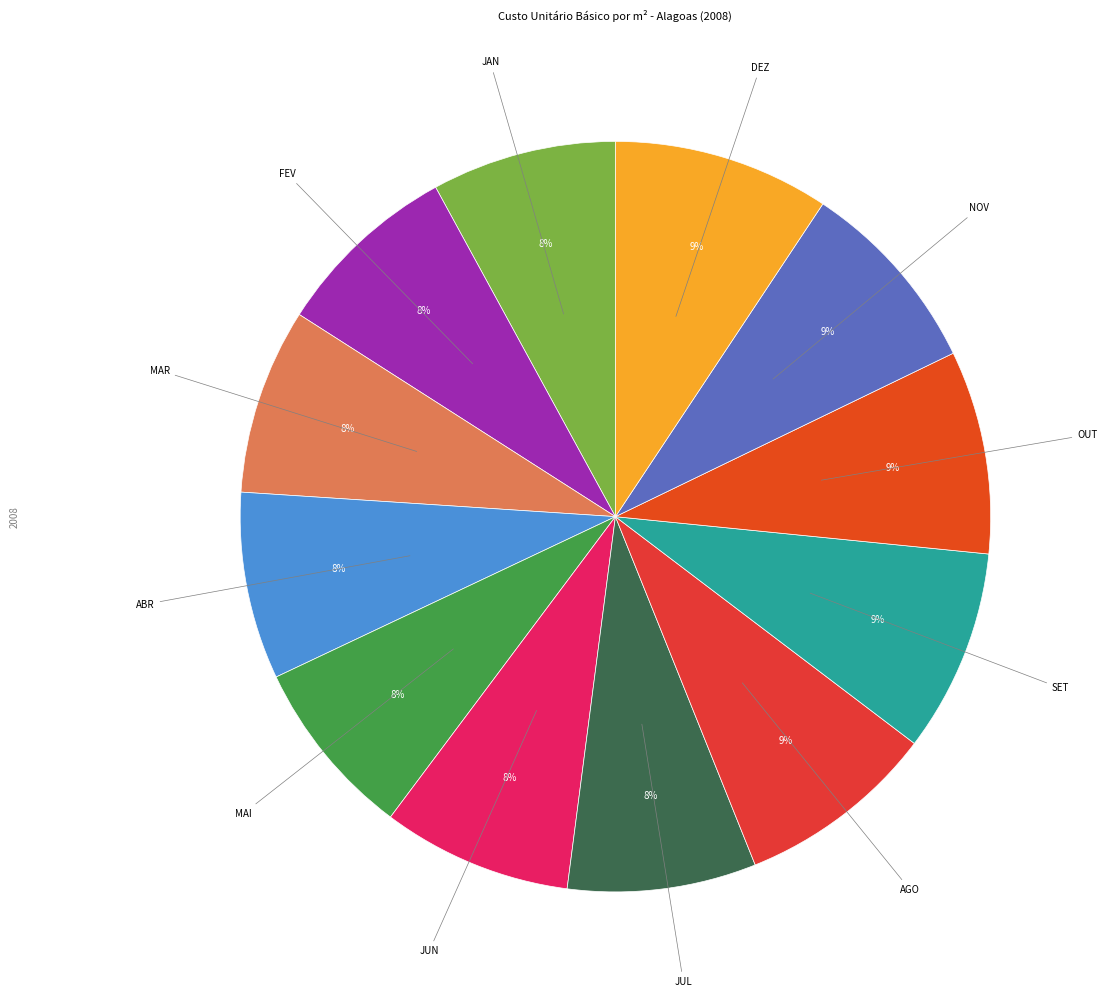

Is there a majority slice in this chart?

No